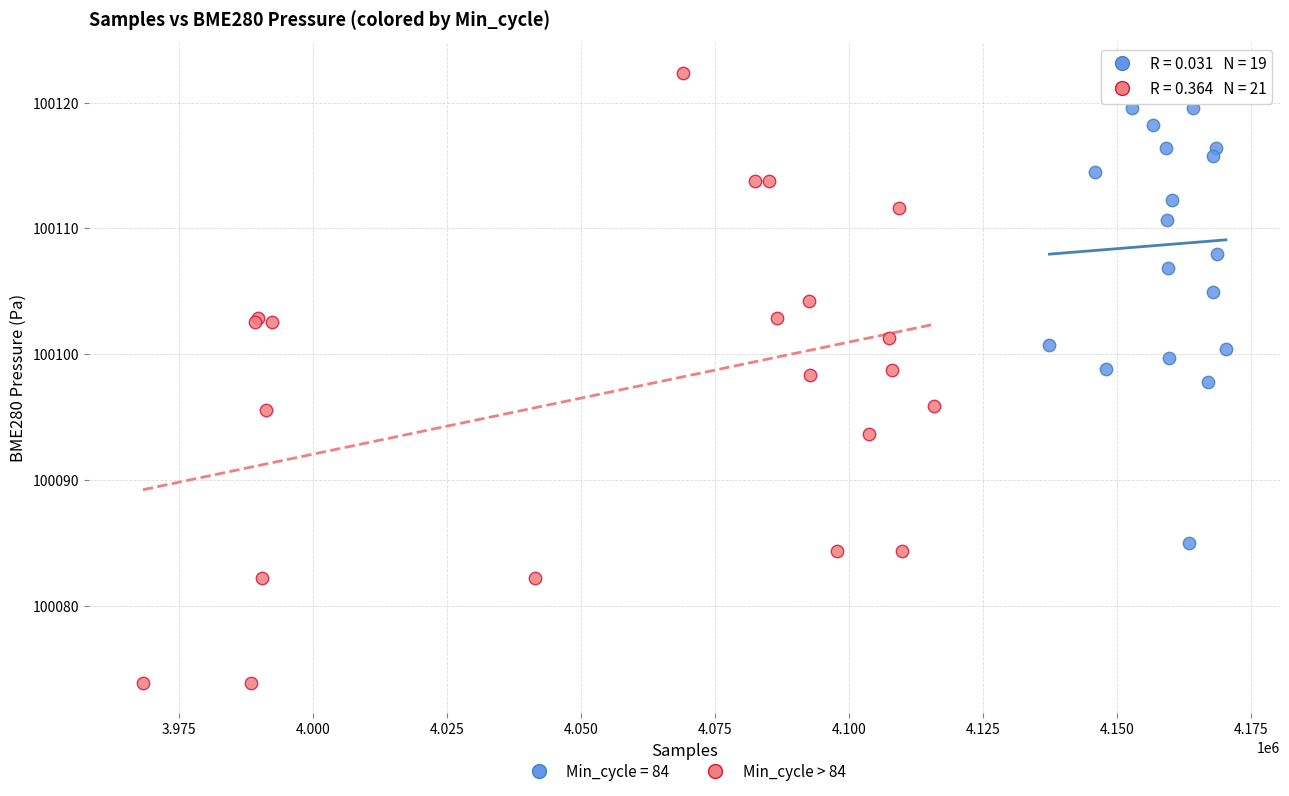

Which series reaches the minimum Y coordinate?

Min_cycle > 84